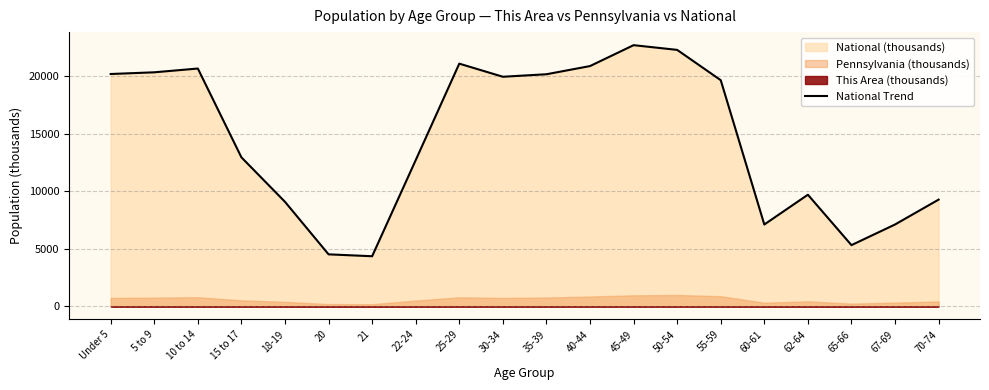

What is the sum of all values?

290191.0